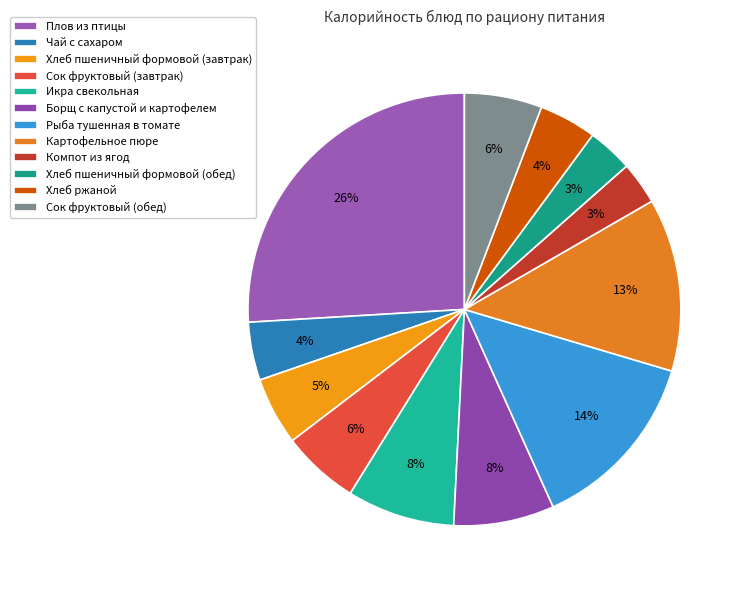

Count the number of slices in the pie.

12